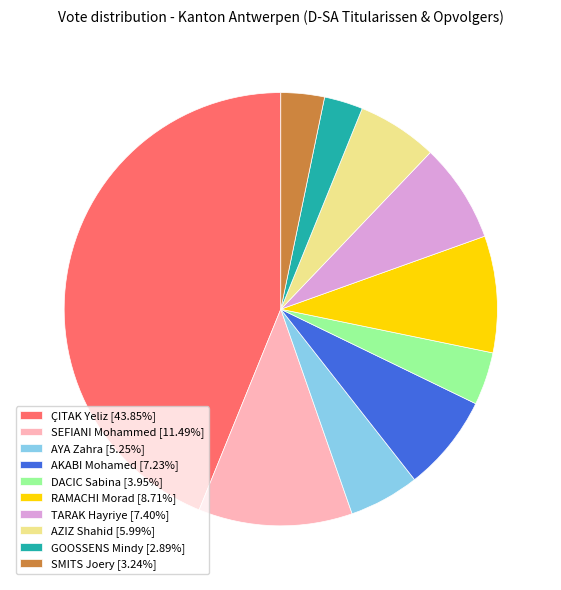

What is the ratio of the value at AKABI Mohamed [7.23%] to the value at SMITS Joery [3.24%]?

2.2